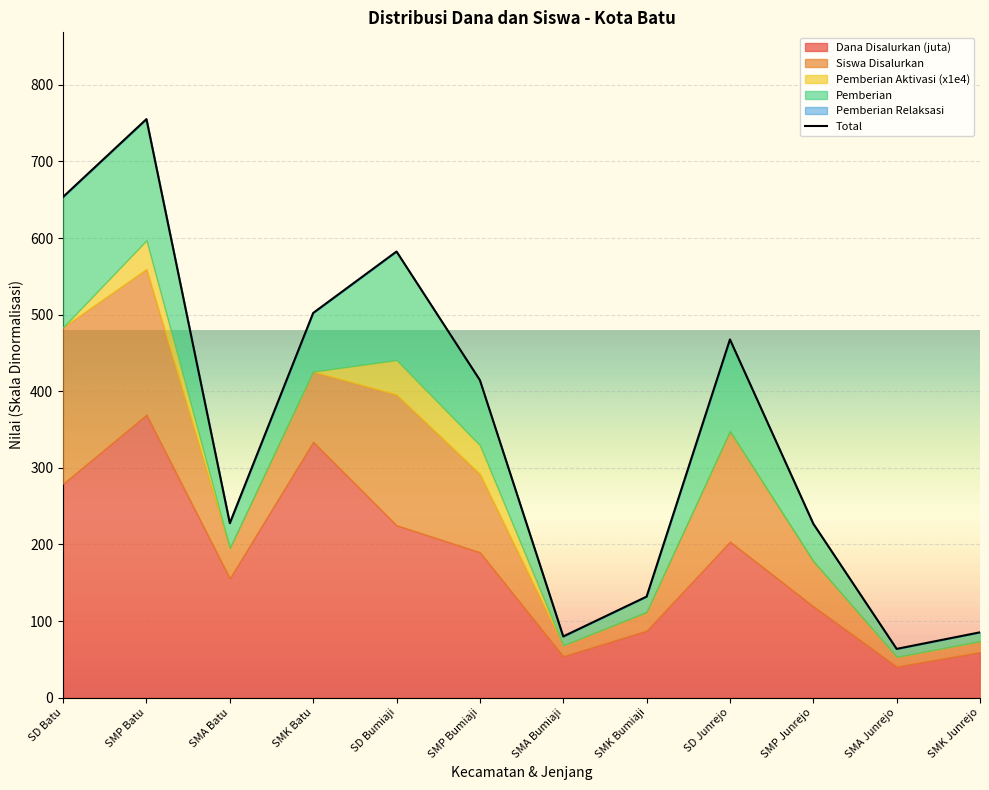

True or false: the data shows 672.2 at SD Junrejo.

False